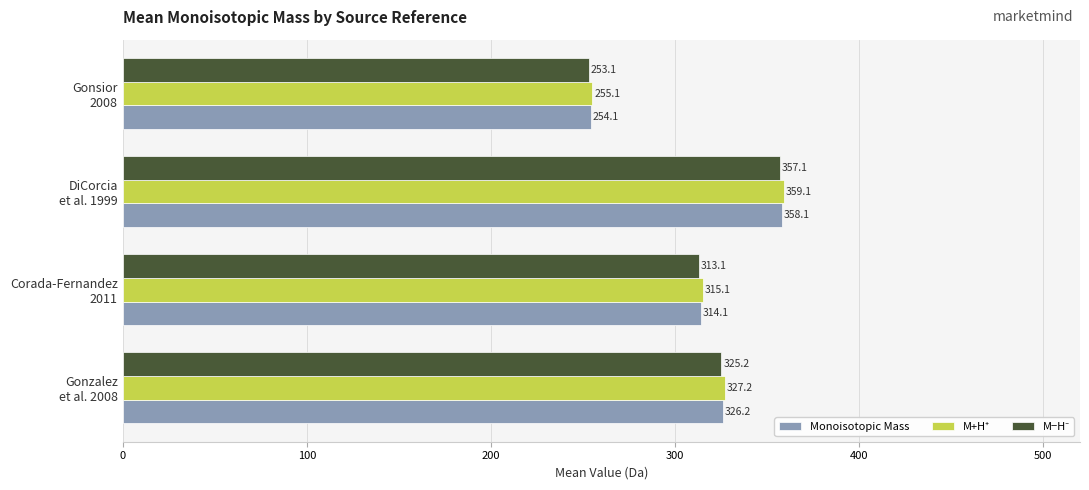

At how many categories does at least one series exceed 291?

3